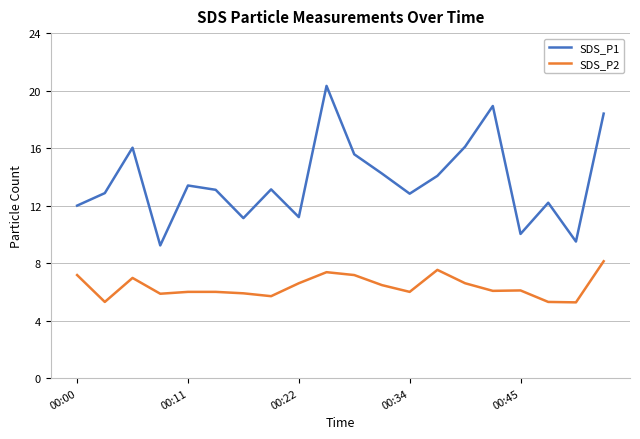

Rank the series by their average value, from lowest to highest.

SDS_P2, SDS_P1